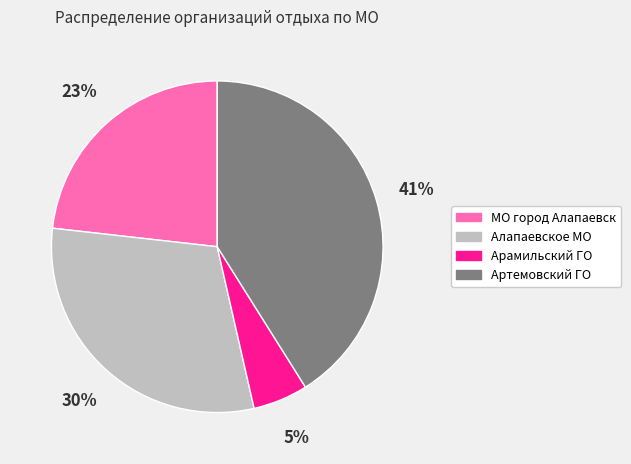

Is there any slice that represents more than half of the pie?

No